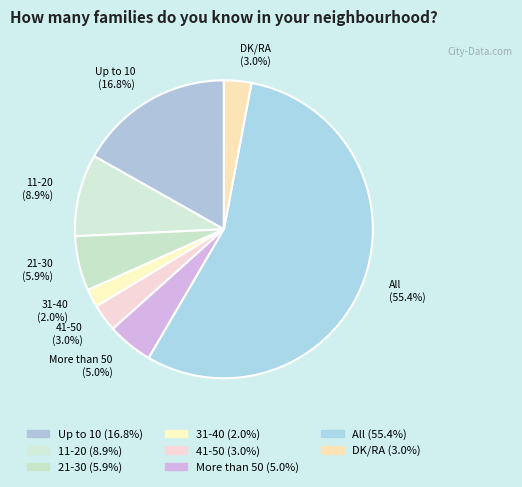

How many segments does this pie chart have?

8